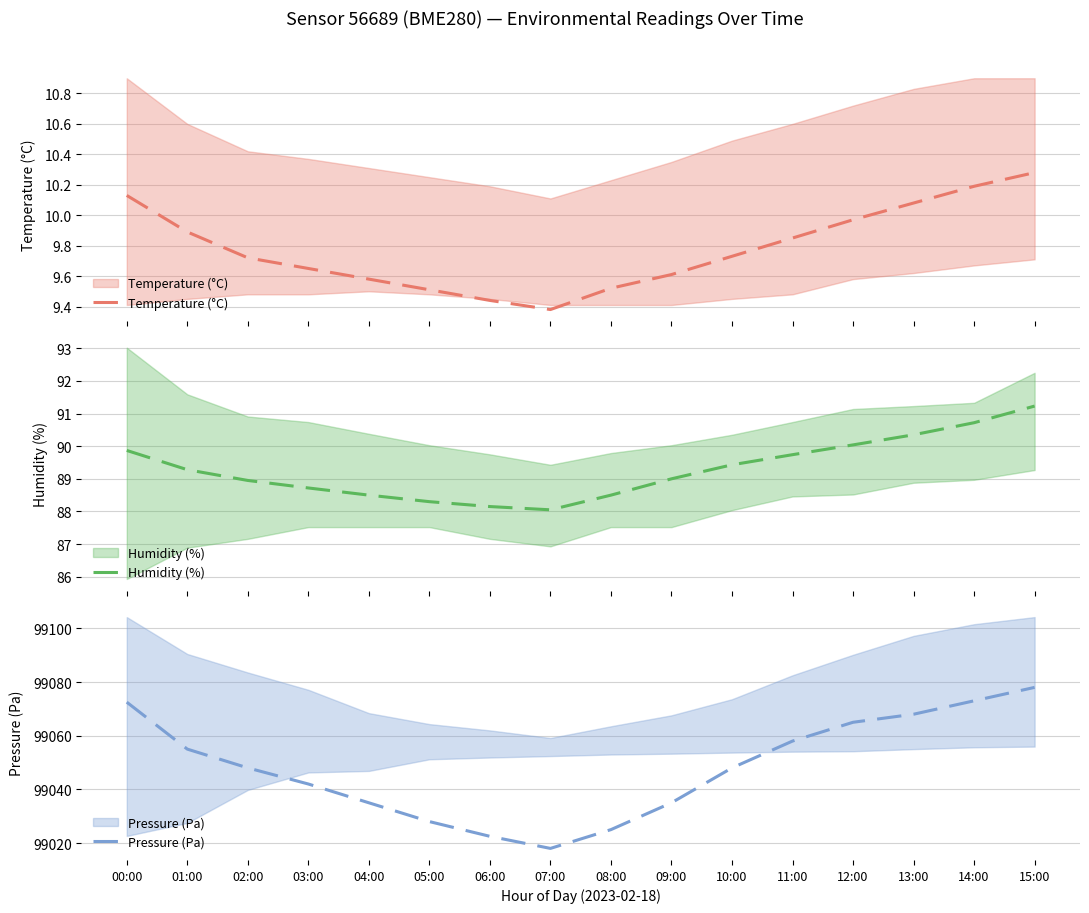

What is the total value across all series at 03:00?

99140.4